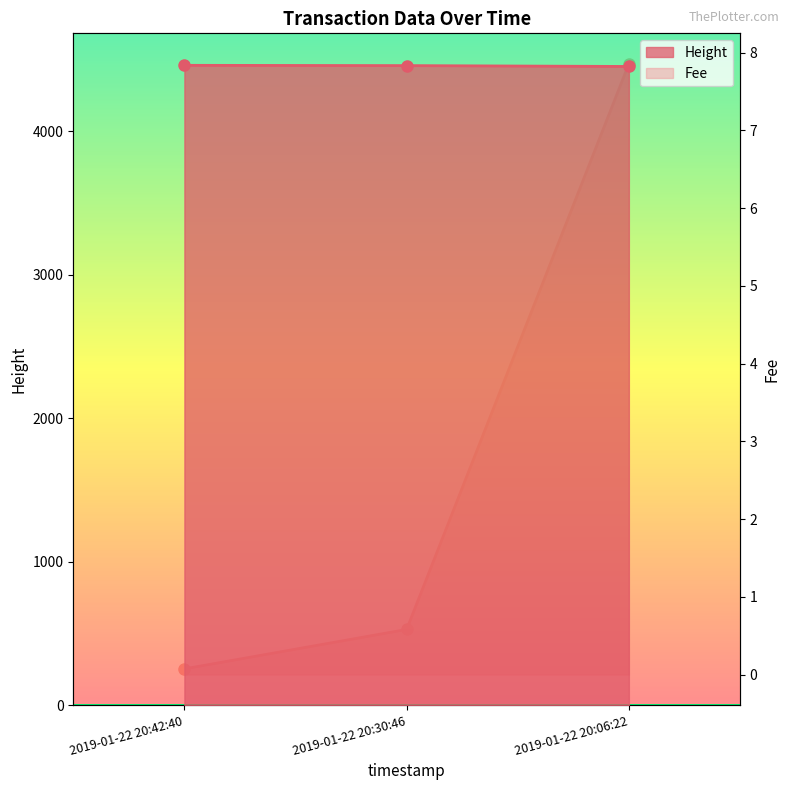

What is the average value of the Fee series?

2.8